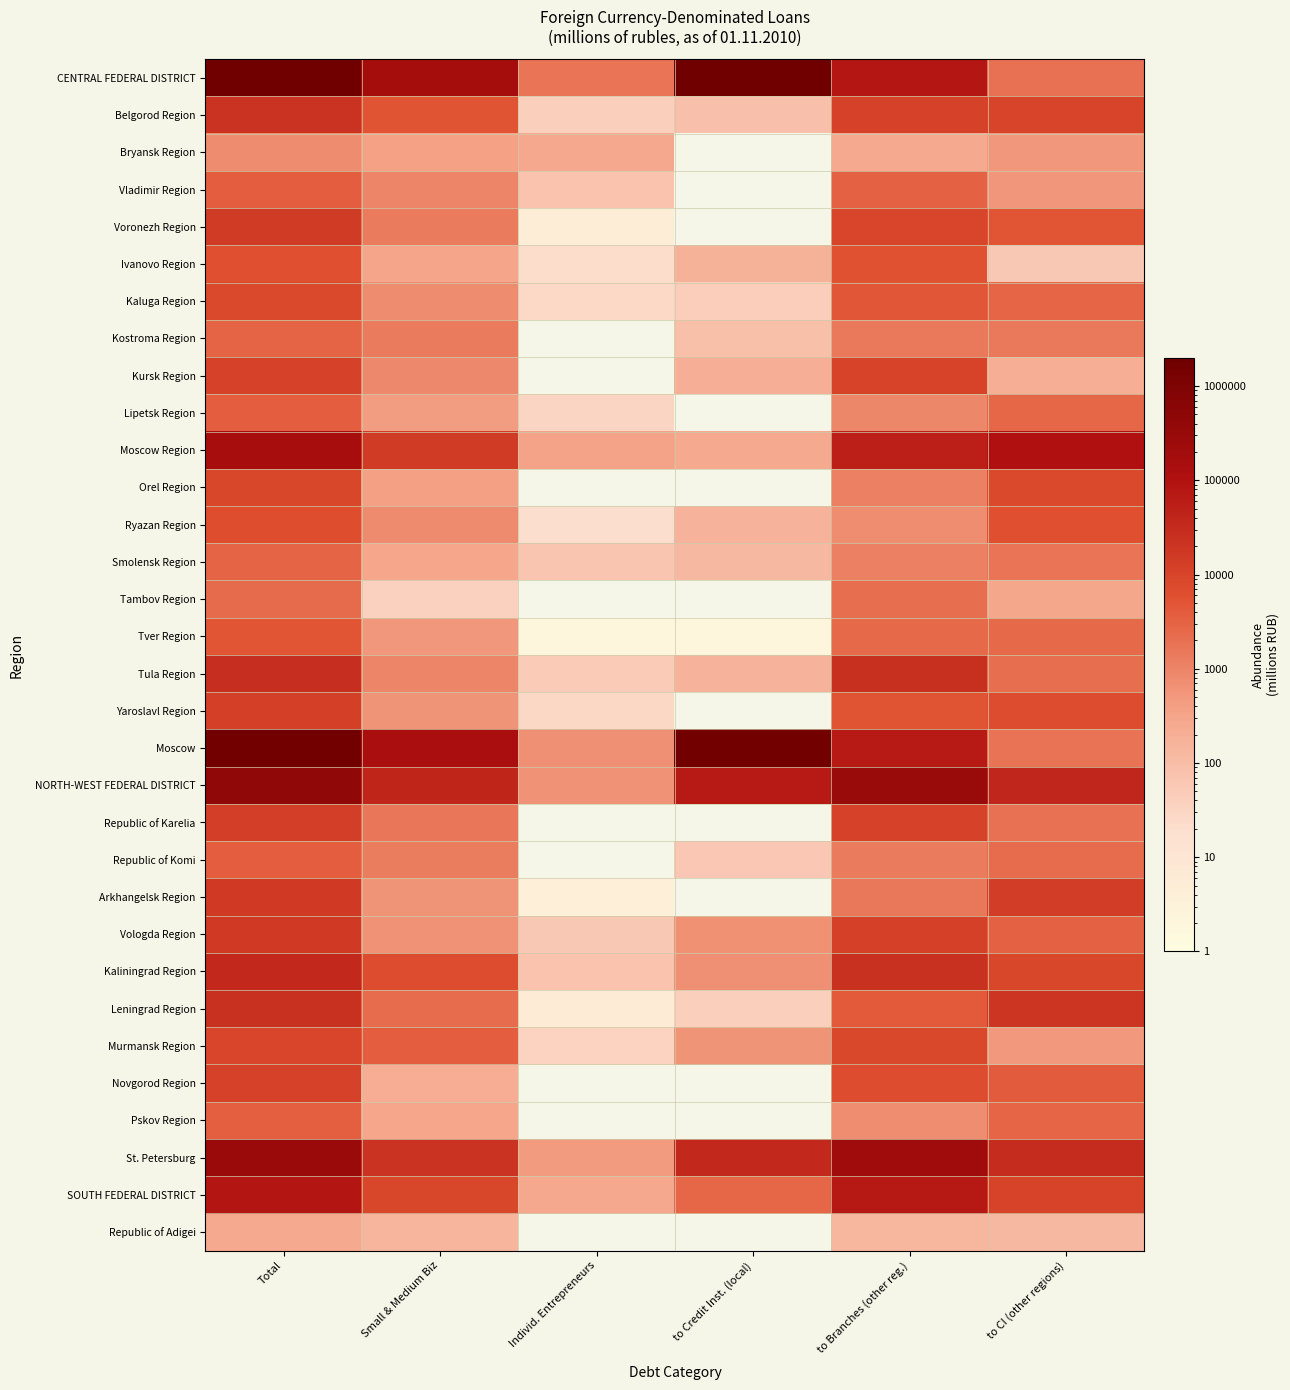

Between to Credit Inst. (local) and Individ. Entrepreneurs, which is larger?

to Credit Inst. (local)